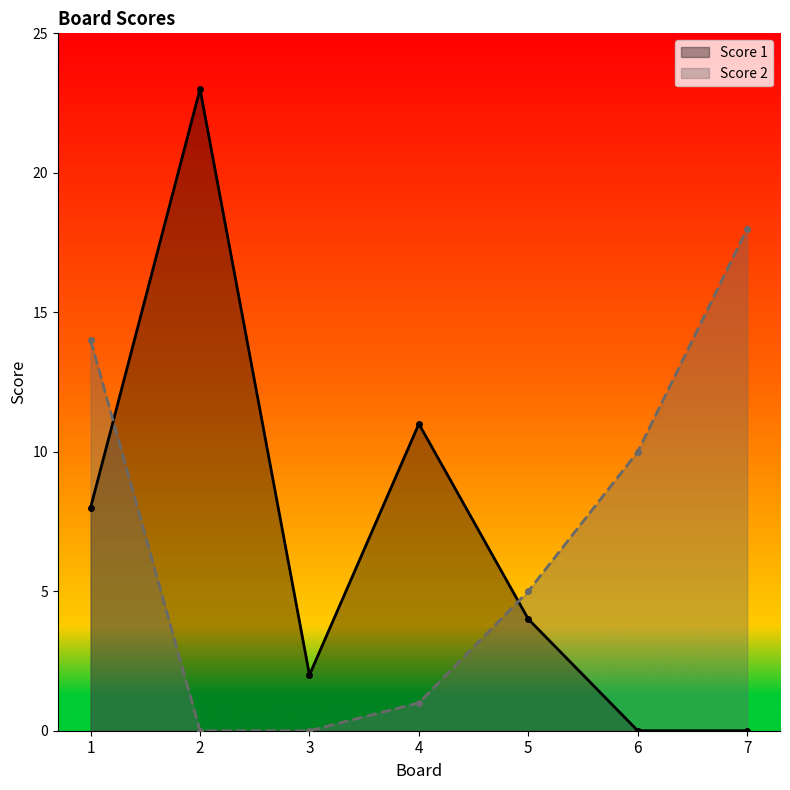

Is it true that Score 2 equals 12 at 3?

False